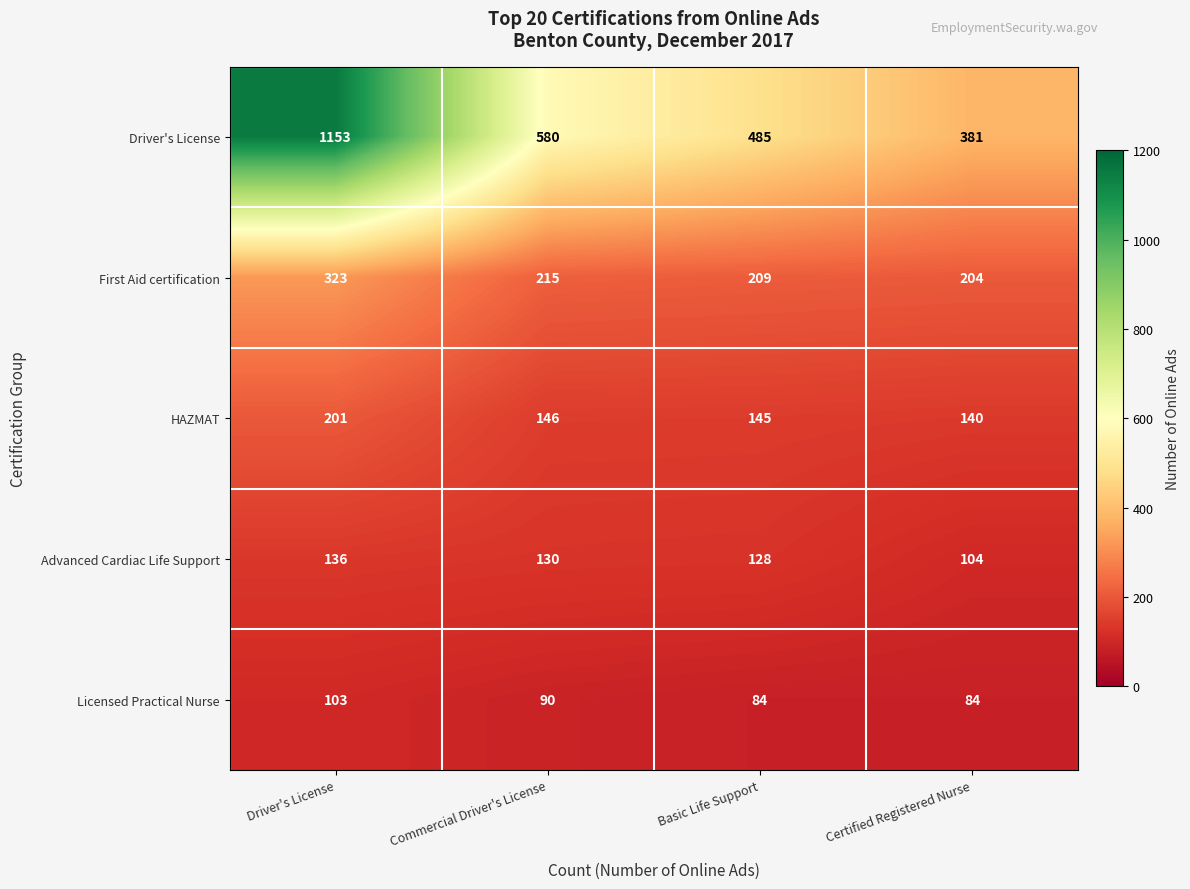

The value of HAZMAT at Commercial Driver's License is 146. True or false?

True